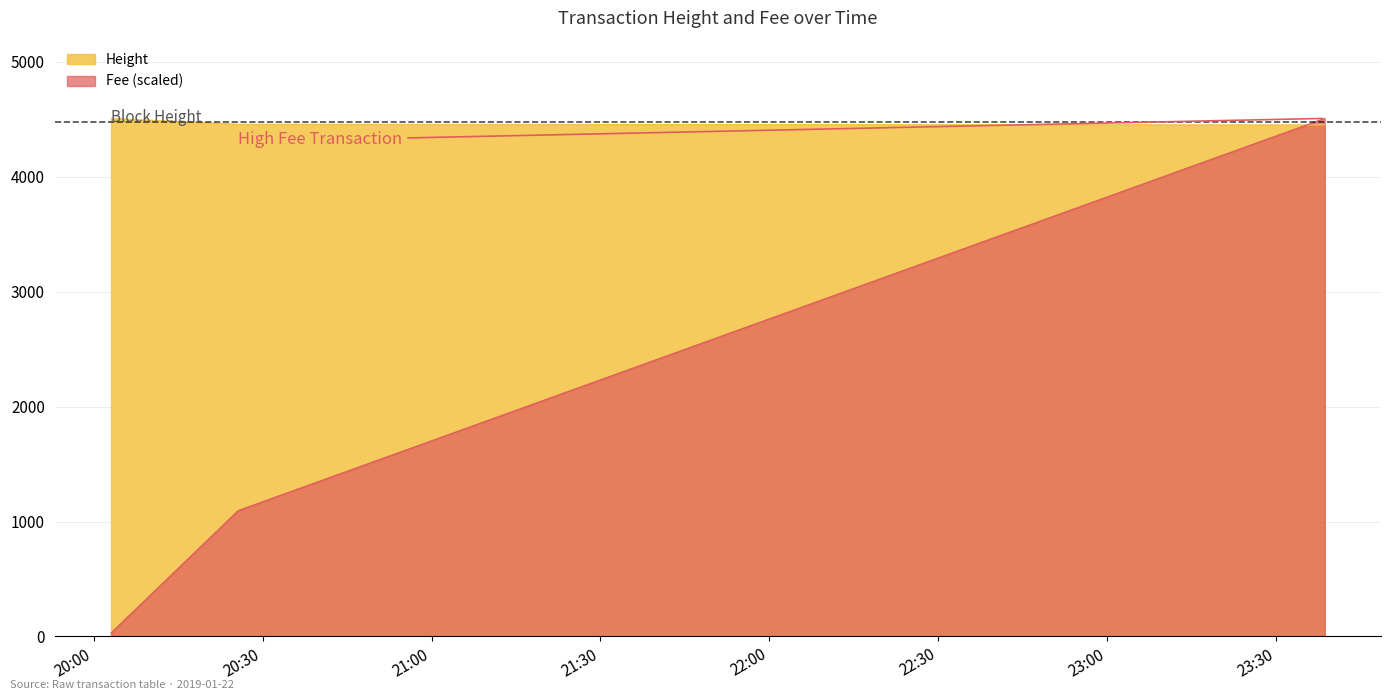

How many series are shown in this chart?

2